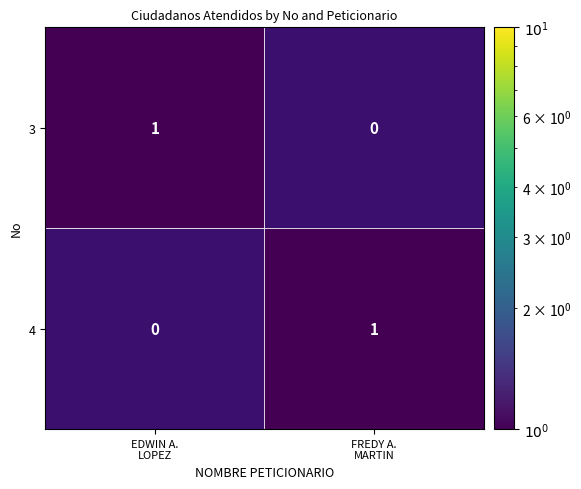

What is the total value across all series at FREDY A.
MARTIN?

1